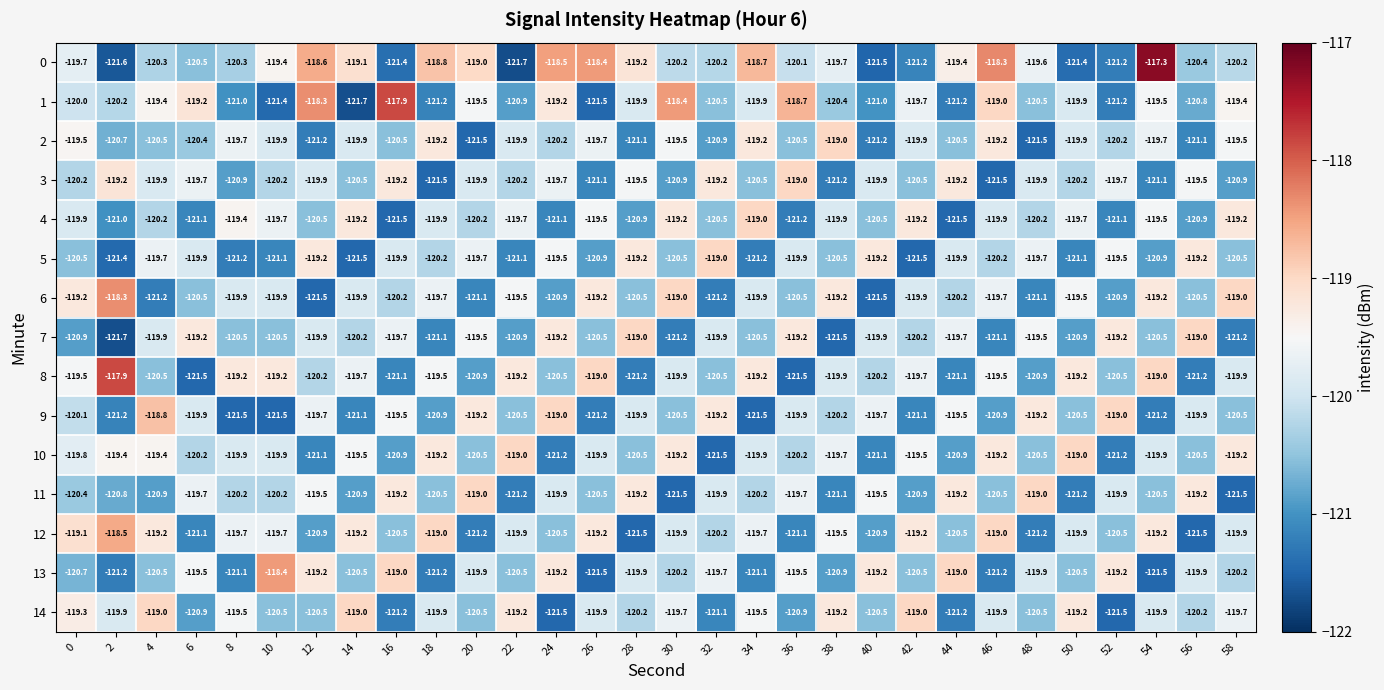

Which category has the highest value across all series?

54